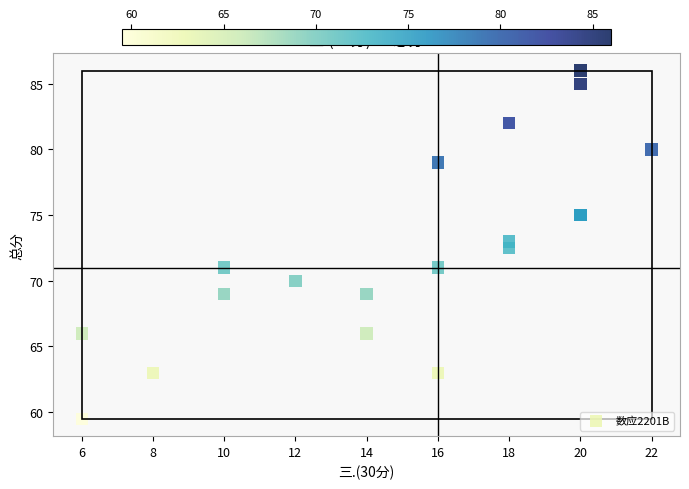

What Y value in the scatter plot is closest to 72?

72.5